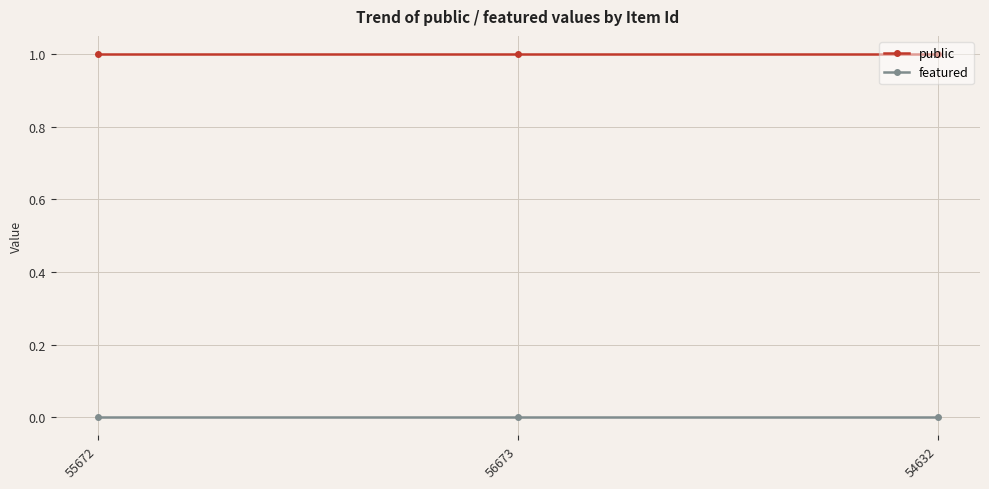

The value of featured at 54632 is 0. True or false?

True